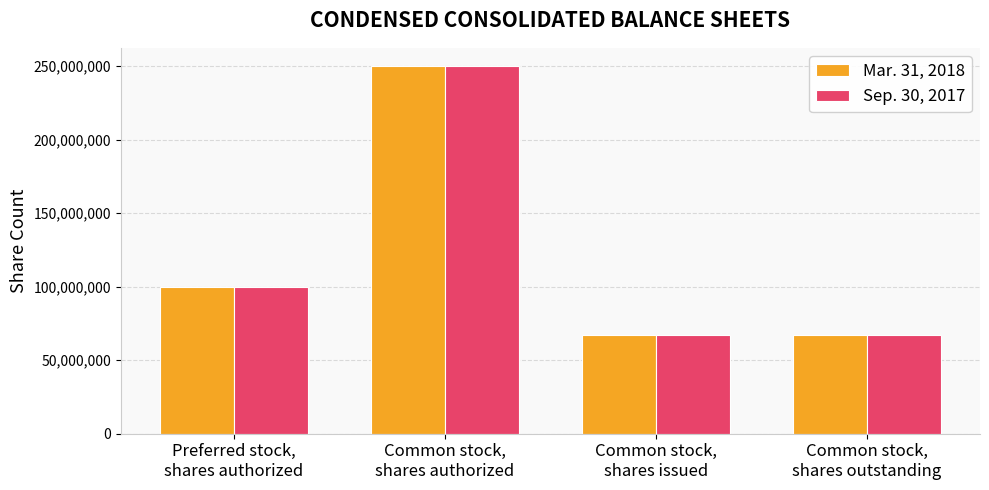

What is the maximum value for Mar. 31, 2018?

250000000